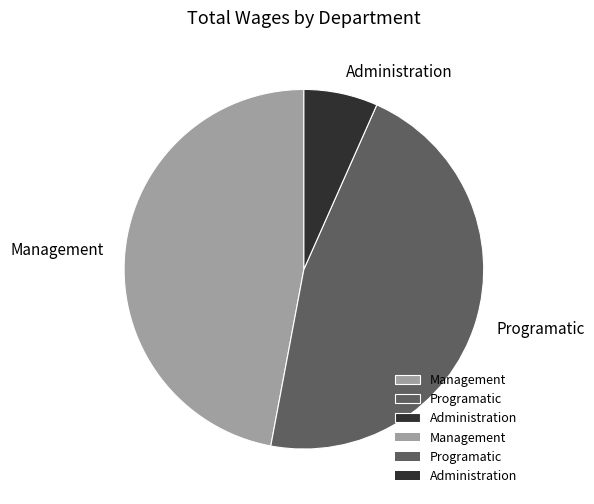

Do Management and Programatic together represent more than half of the pie?

Yes